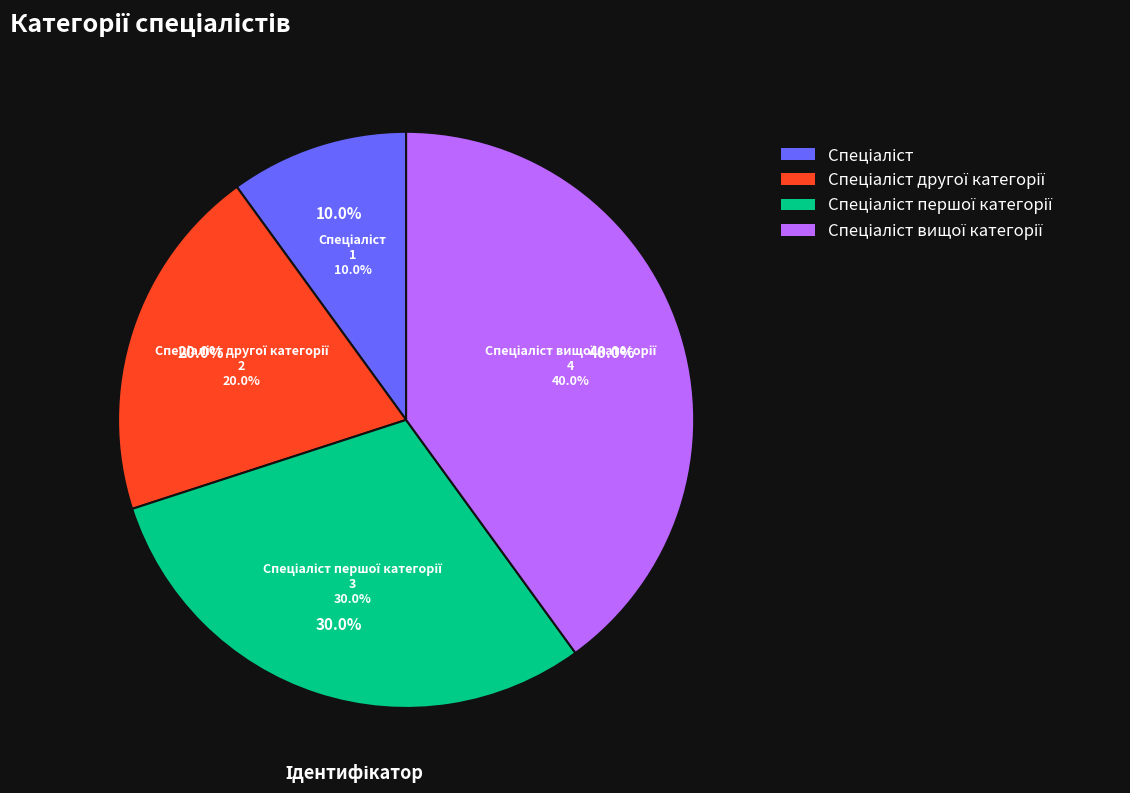

Rank the categories by value from highest to lowest.

Спеціаліст вищої категорії, Спеціаліст першої категорії, Спеціаліст другої категорії, Спеціаліст